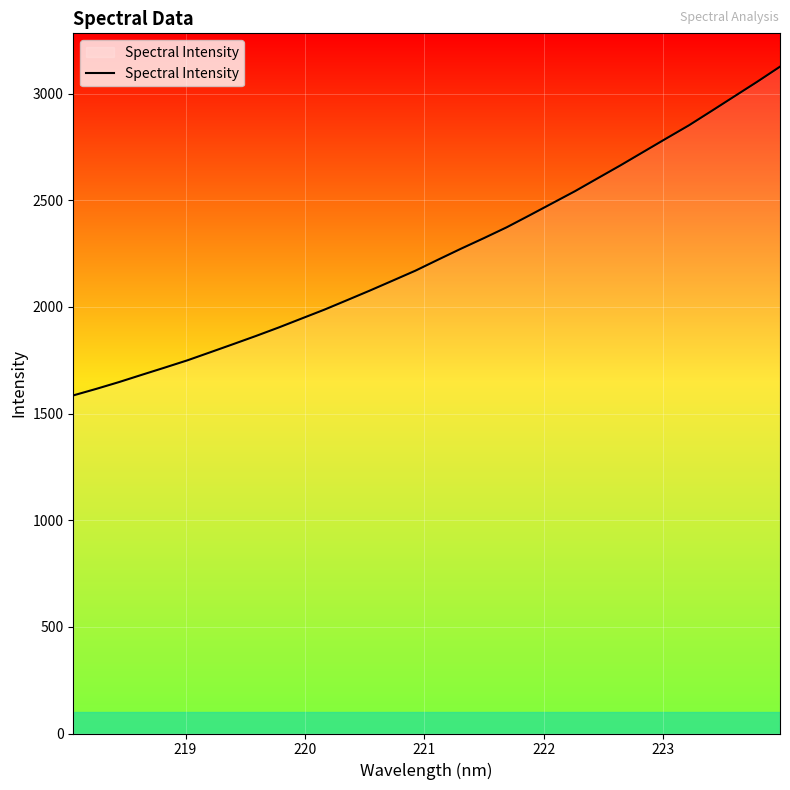

What is the minimum value shown in the chart?

1585.3